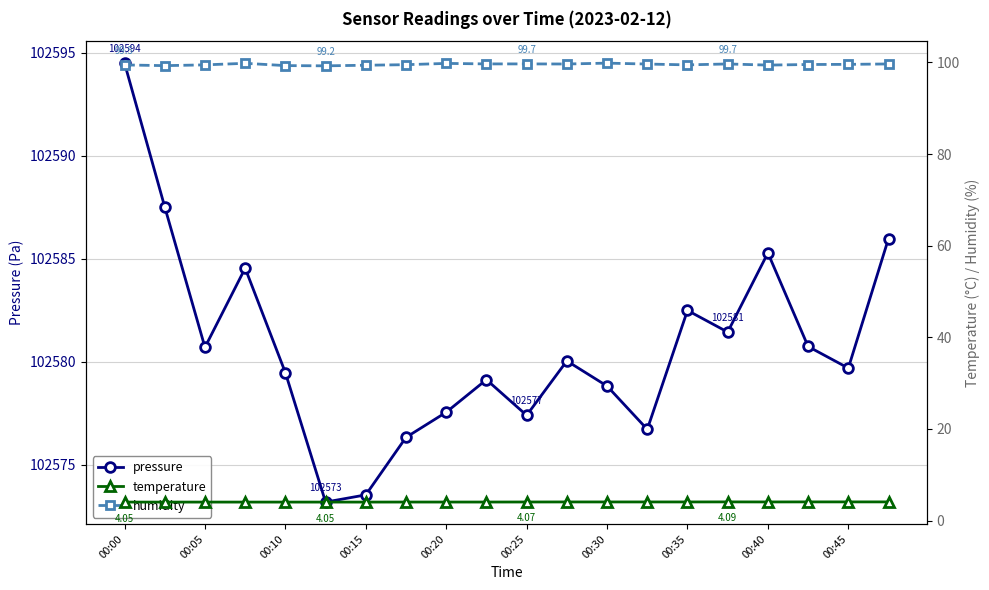

True or false: pressure has more than 0 points higher than both neighbors.

True